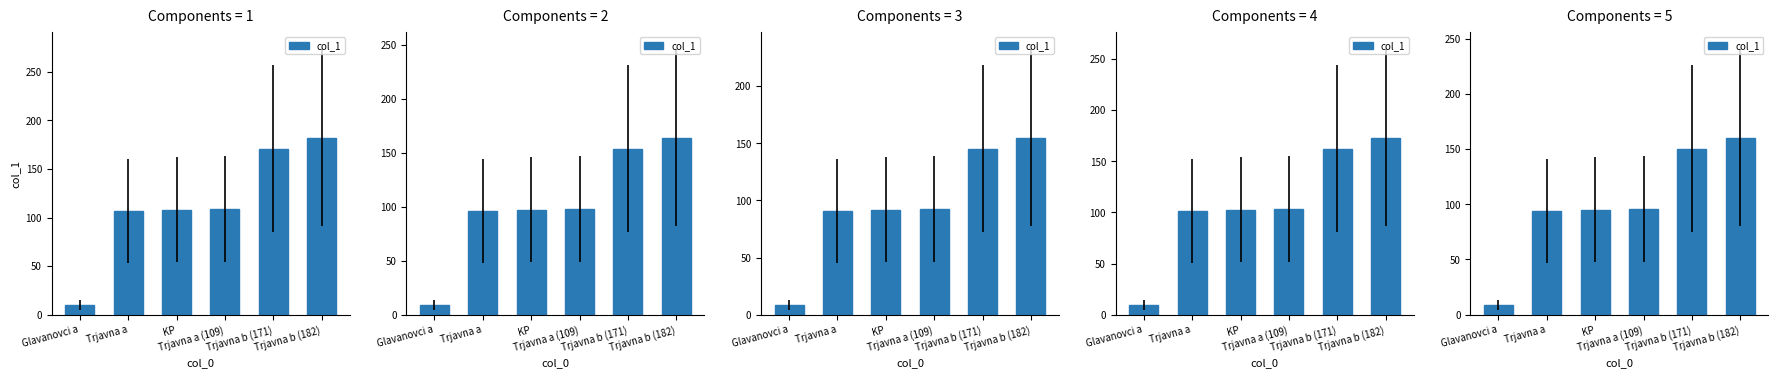

List the labels in order of value, smallest first.

Glavanovci a, Trjavna a, KP, Trjavna a (109), Trjavna b (171), Trjavna b (182)